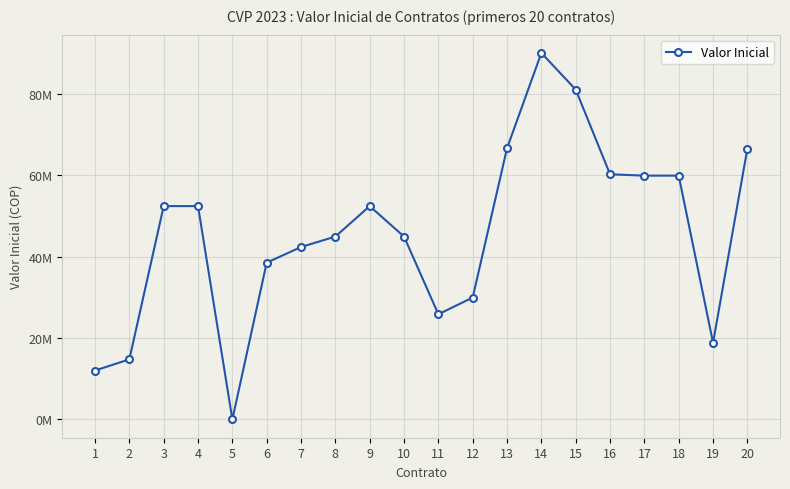

Is this an area chart (filled region under the line)?

No